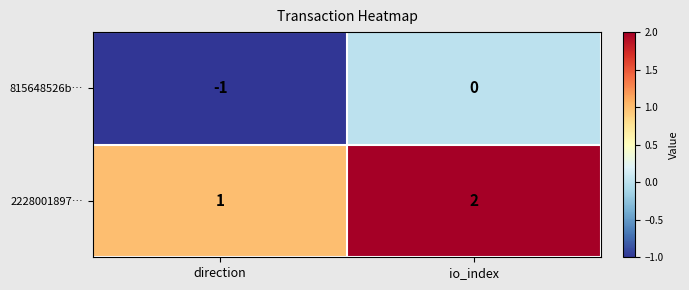

Is the value of 815648526b… at direction greater than the value of 2228001897… at io_index?

No